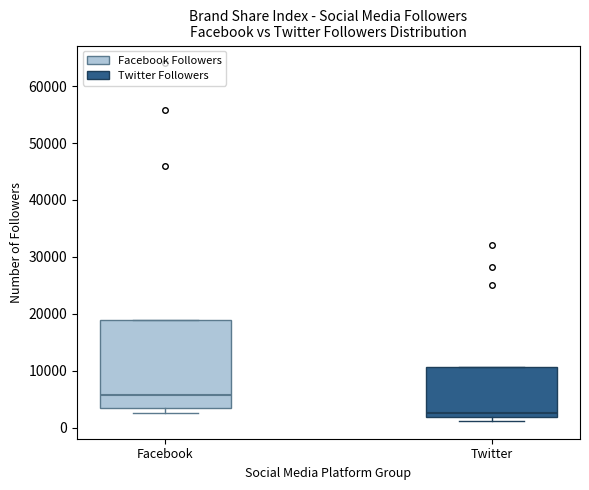

Comparing the boxes themselves (not the whiskers), which one is the tallest?

Facebook